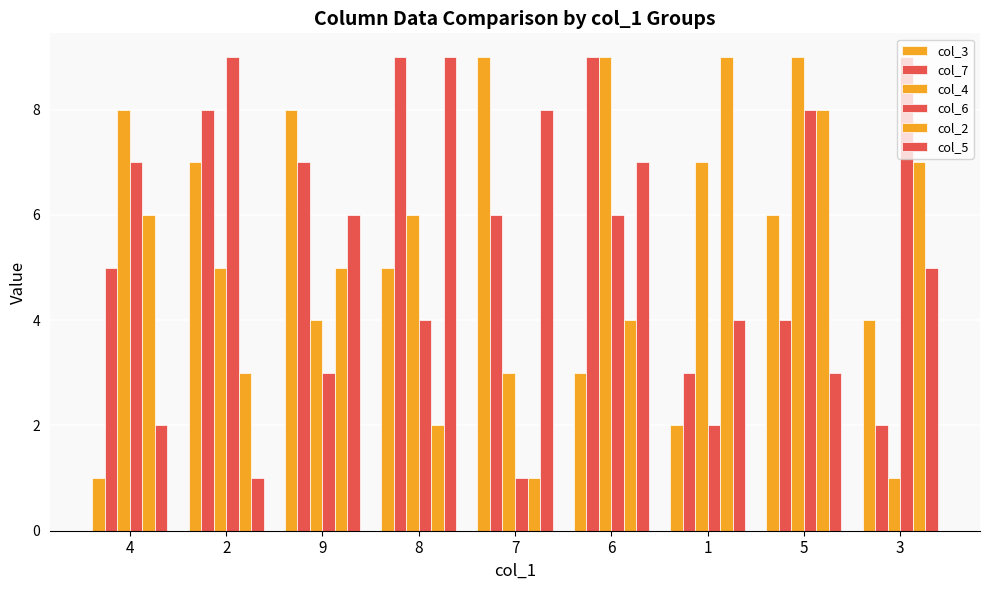

Which series has the largest total across all categories?

col_7